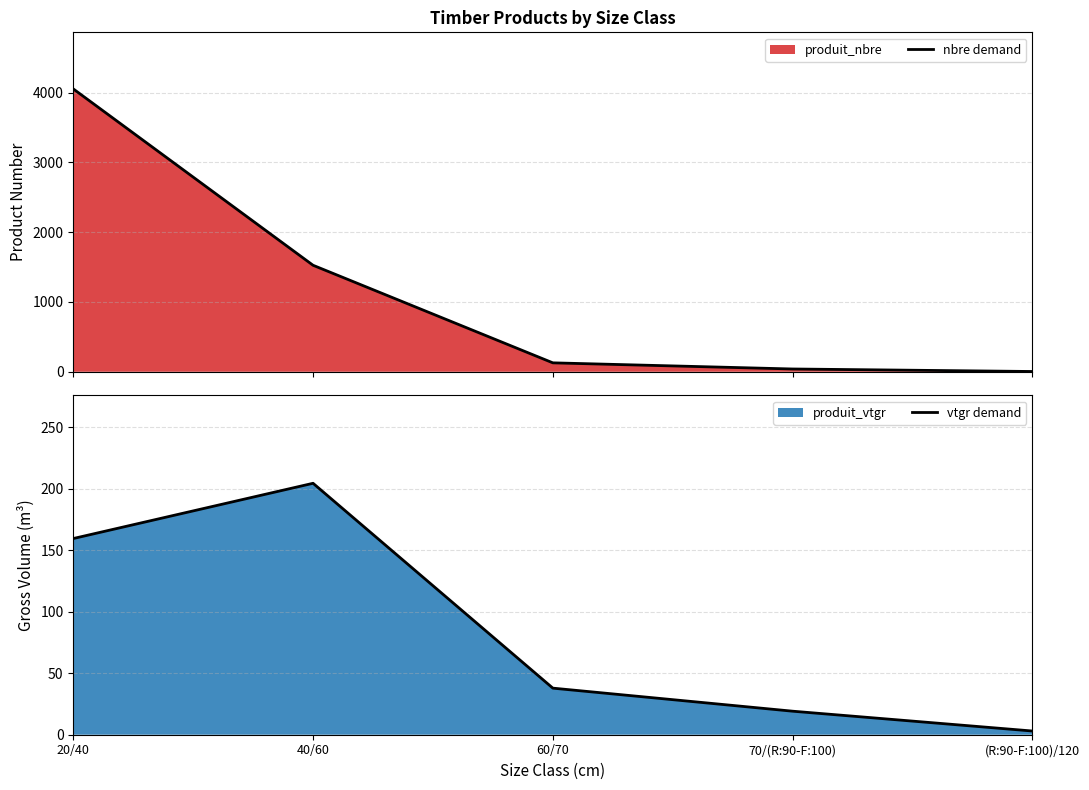

Which series has the largest total across all categories?

nbre demand